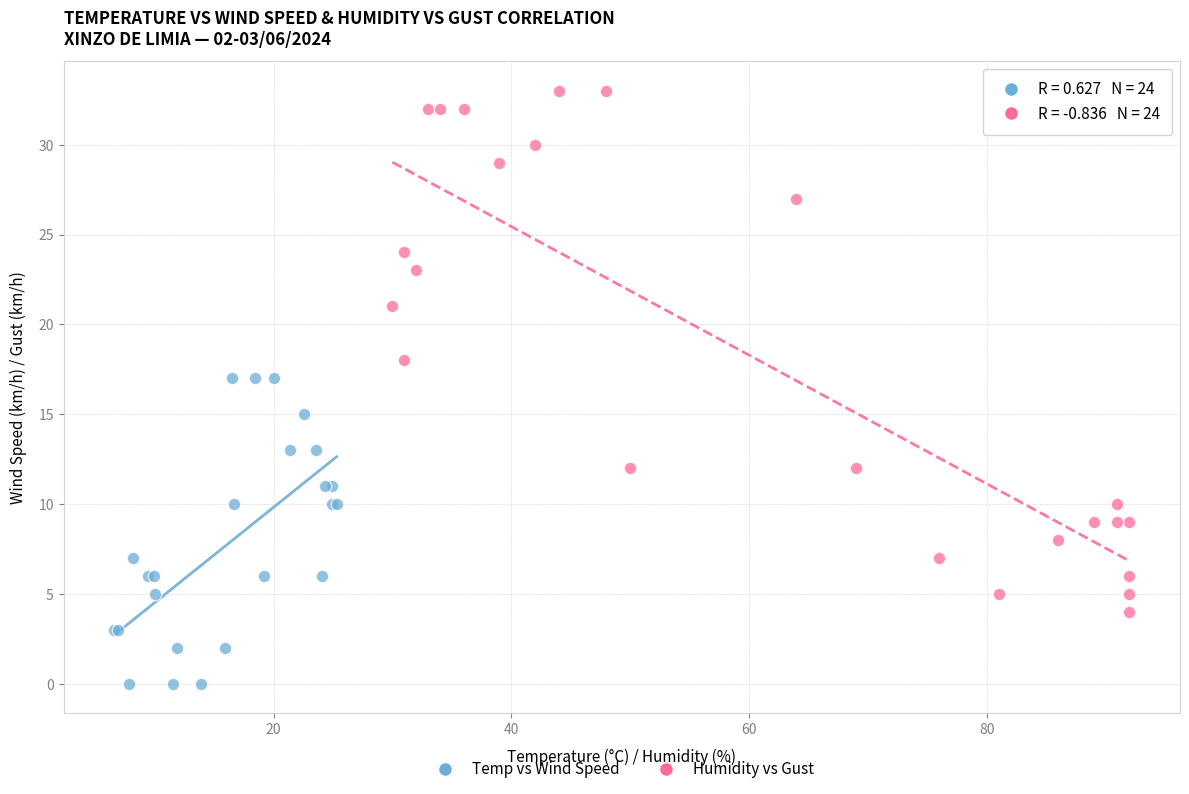

Which series has the largest Y range (max minus min)?

Humidity vs Gust